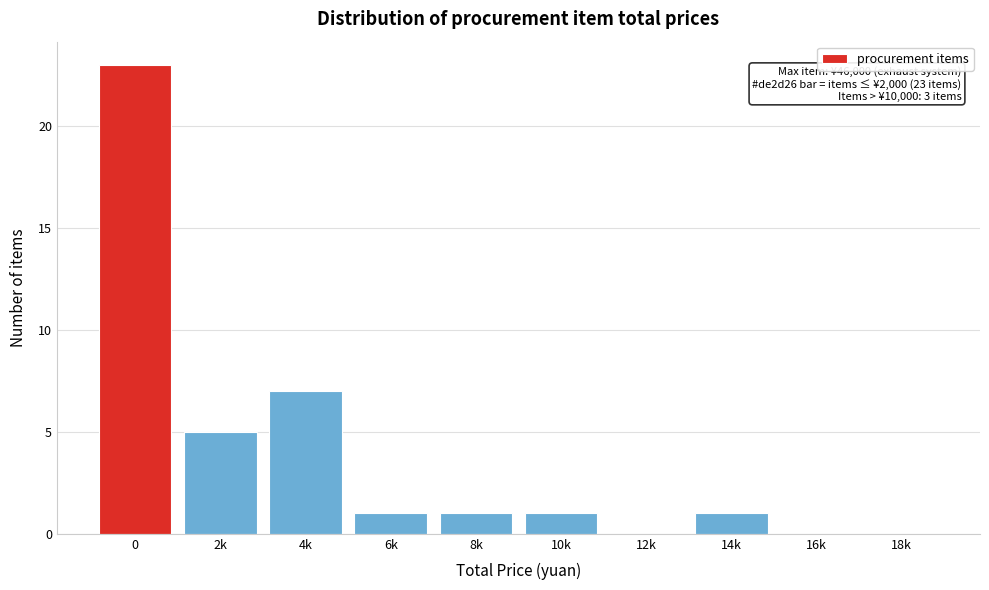

Reading left to right, transcribe all the data shown in this chart.

0=23	2k=5	4k=7	6k=1	8k=1	10k=1	12k=0	14k=1	16k=0	18k=0